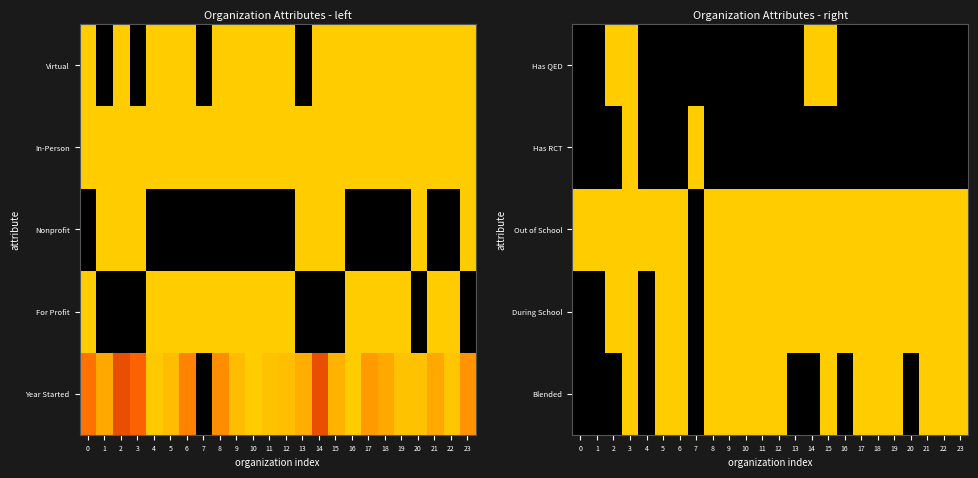

What is the sum of the Out of School values at 18 and 5?

2